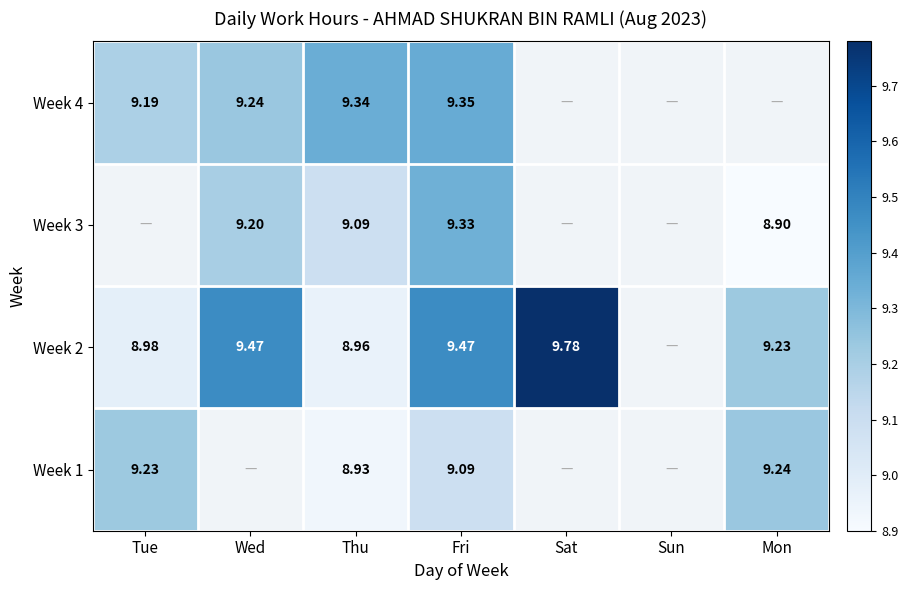

Rank the categories by Week 2 value from lowest to highest.

Thu, Tue, Mon, Wed, Fri, Sat, Sun